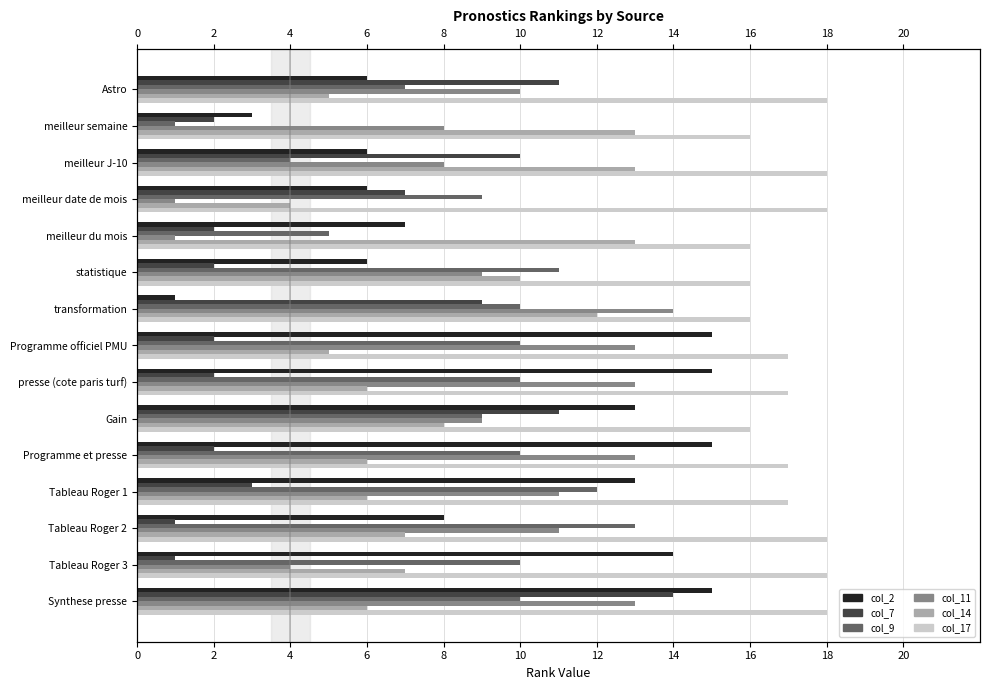

What is the approximate value of col_9 at presse (cote paris turf), to the nearest 10?

10